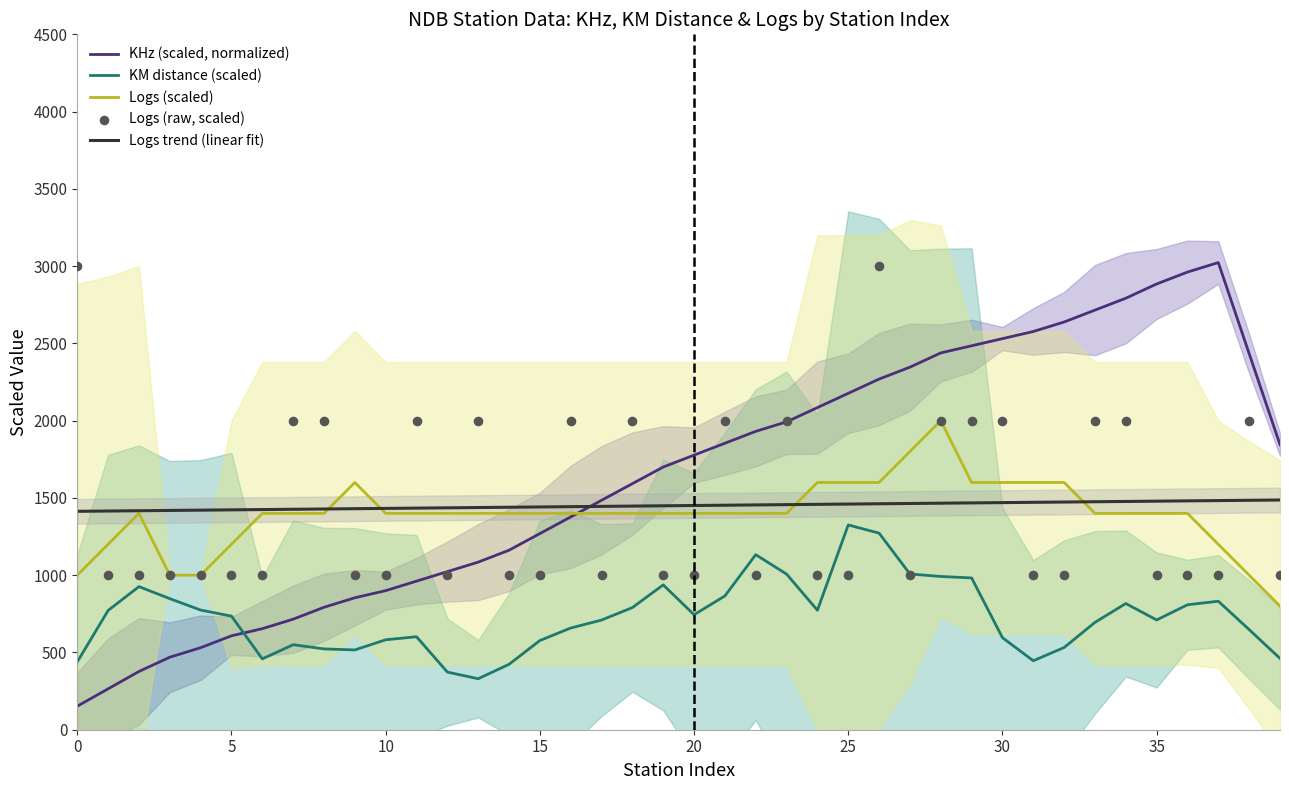

Which series has the largest total across all categories?

KHz (scaled, normalized)